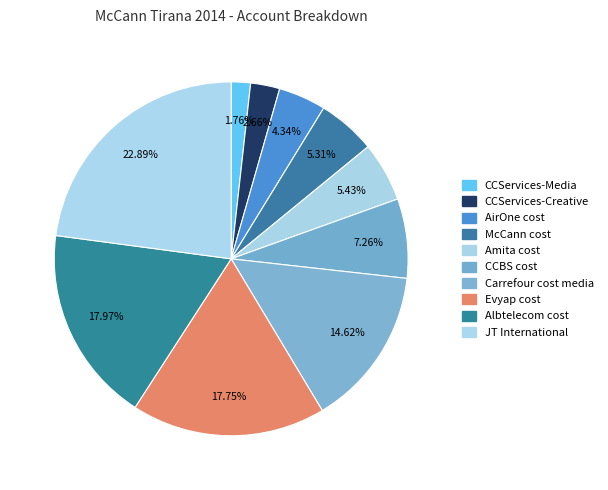

Does CCServices-Media account for over 50% of the chart?

No